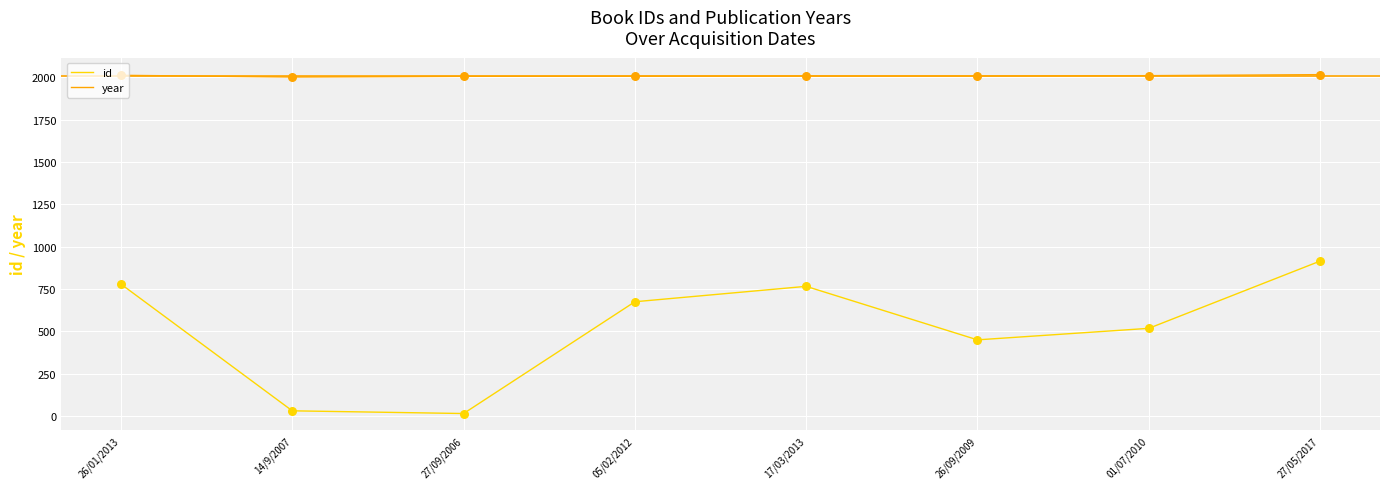

At which category is the sum across all series the highest?

27/05/2017